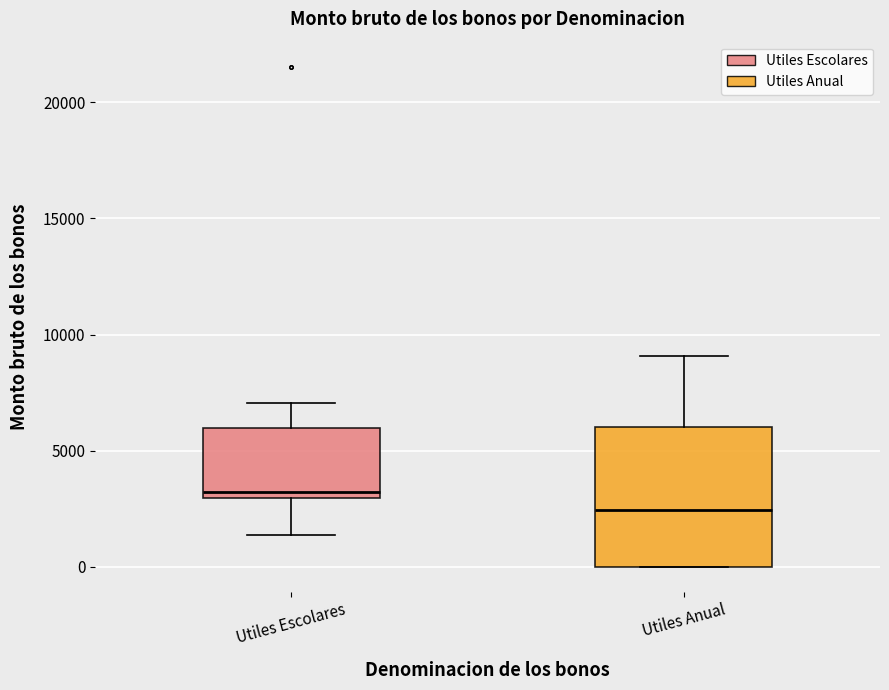

Where does the median line of the box for Utiles Anual sit on the y-axis? The values are not printed on the chart, so give them approximately, as read against the axis.

2500